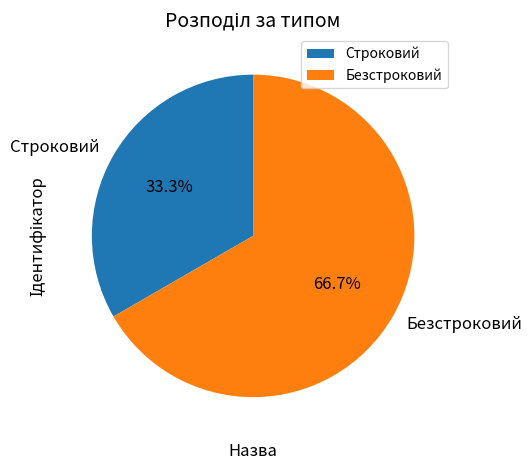

To the nearest percent, what portion does Безстроковий represent?

67%